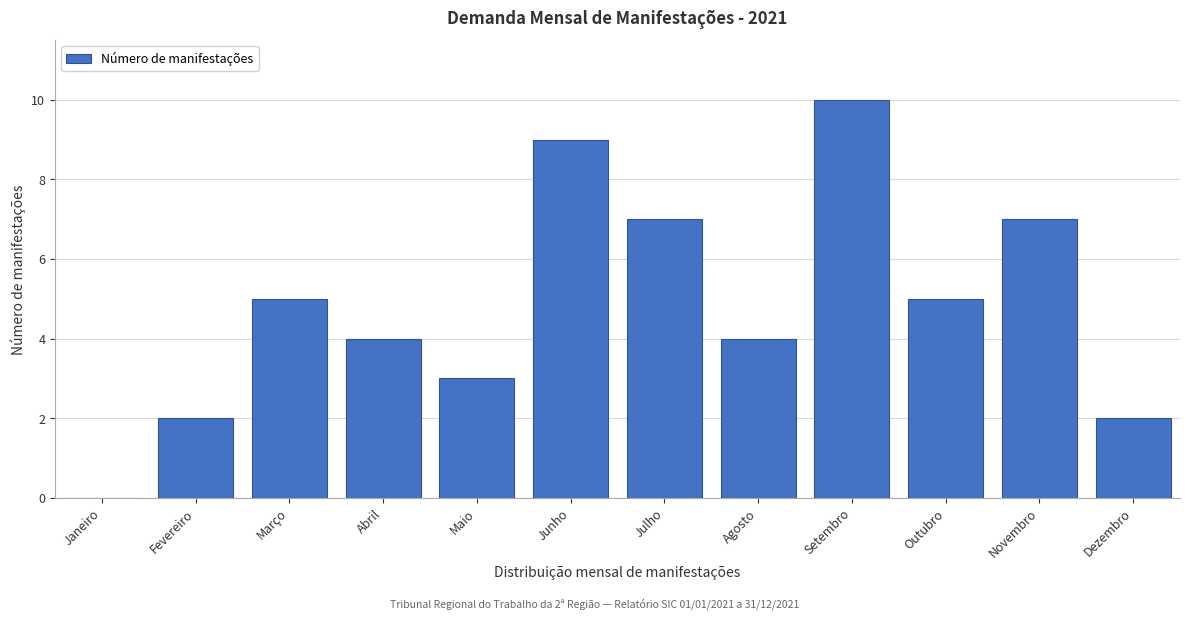

Reading left to right, transcribe all the data shown in this chart.

Janeiro=0	Fevereiro=2	Março=5	Abril=4	Maio=3	Junho=9	Julho=7	Agosto=4	Setembro=10	Outubro=5	Novembro=7	Dezembro=2